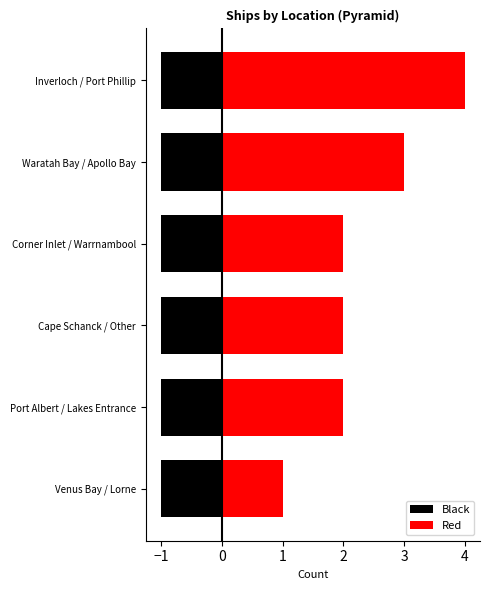

What position from the right is 2?

2